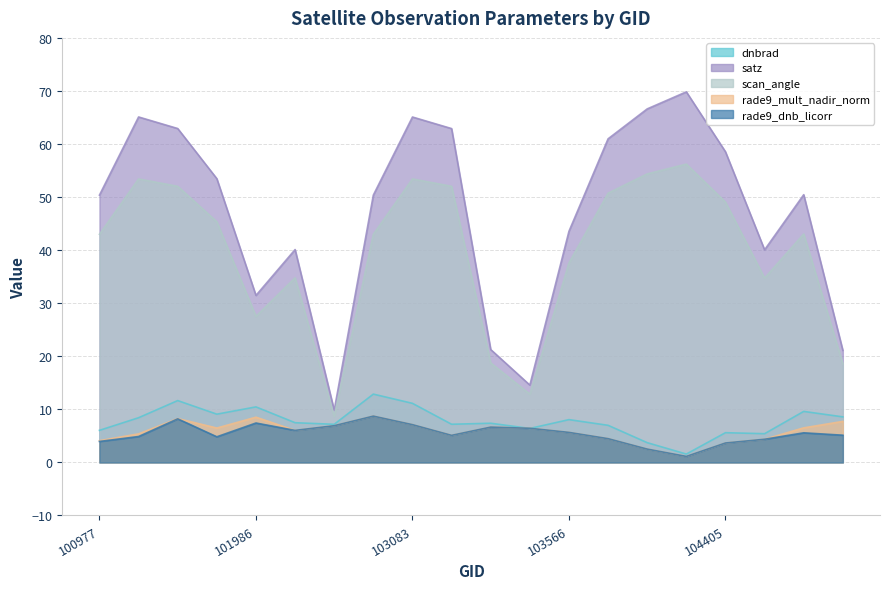

Reading left to right, transcribe all the data shown in this chart.

dnbrad: 6.0	8.4	11.7	9.1	10.5	7.5	7.2	12.9	11.1	7.2	7.4	6.4	8.1	7.0	3.7	1.6	5.6	5.4	9.6	8.6
satz: 50.4	65.1	62.9	53.5	31.5	40.1	9.8	50.4	65.1	62.9	21.3	14.6	43.5	61.0	66.6	69.8	58.5	40.1	50.5	21.1
scan_angle: 43.0	53.4	52.0	45.4	27.5	34.8	8.7	43.0	53.4	52.0	18.7	12.9	37.6	50.7	54.4	56.2	49.0	34.7	43.0	18.6
rade9_mult_nadir_norm: 4.1	5.4	8.3	6.5	8.5	6.0	6.9	8.7	7.1	5.1	6.6	6.4	5.7	4.5	2.5	1.1	3.7	4.4	6.5	7.7
rade9_dnb_licorr: 3.9	4.9	8.2	4.8	7.4	6.0	6.9	8.7	7.1	5.1	6.6	6.4	5.7	4.5	2.5	1.1	3.7	4.4	5.6	5.1